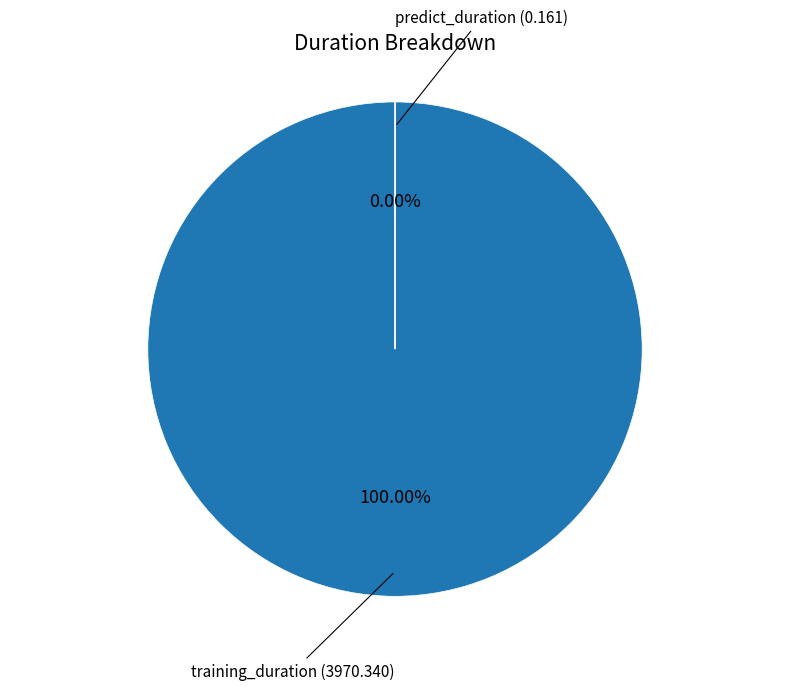

Rank the categories by value from highest to lowest.

training_duration, predict_duration